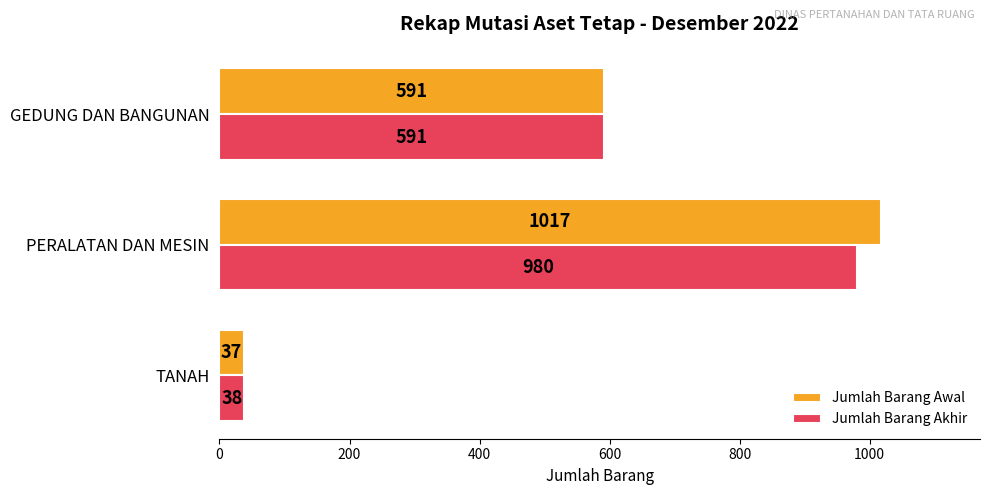

What is the sum of all Jumlah Barang Awal values?

1645